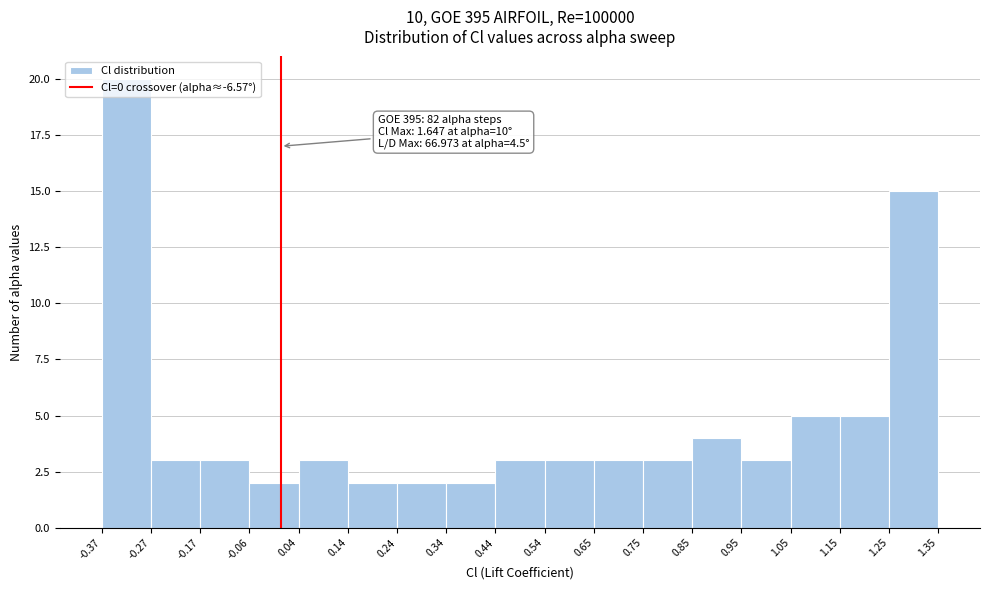

Over which range of the x-axis is the bar tallest?

-0.37 to -0.27